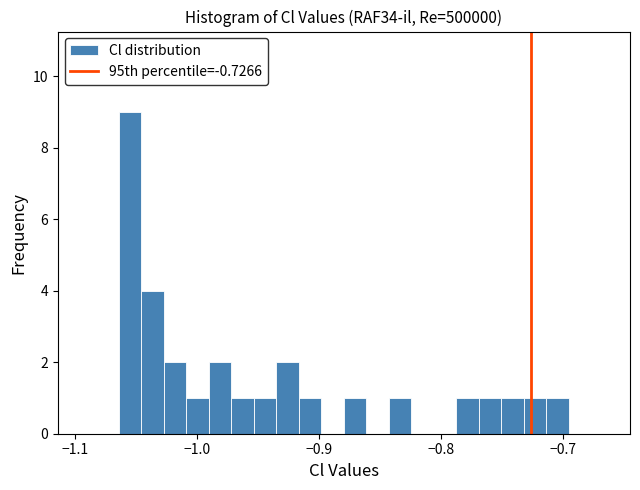

Around what value on the x-axis is the tallest bar? Give the approximate position of its centre, as read against the axis.

-1.06